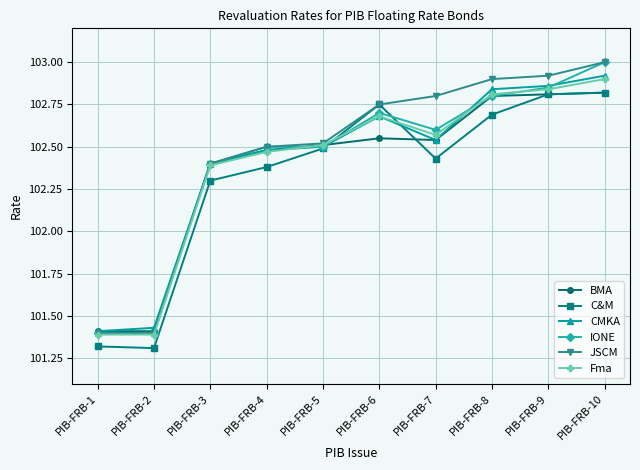

The value of CMKA at PIB-FRB-2 is 164.9. True or false?

False